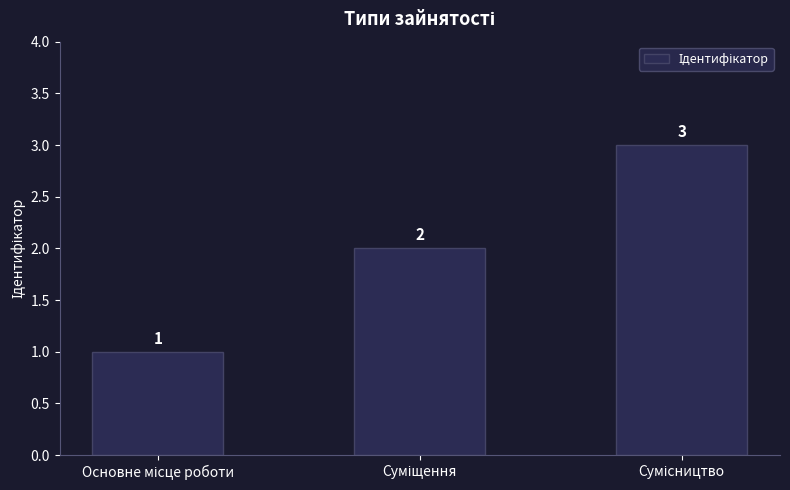

What is the greatest value displayed?

3